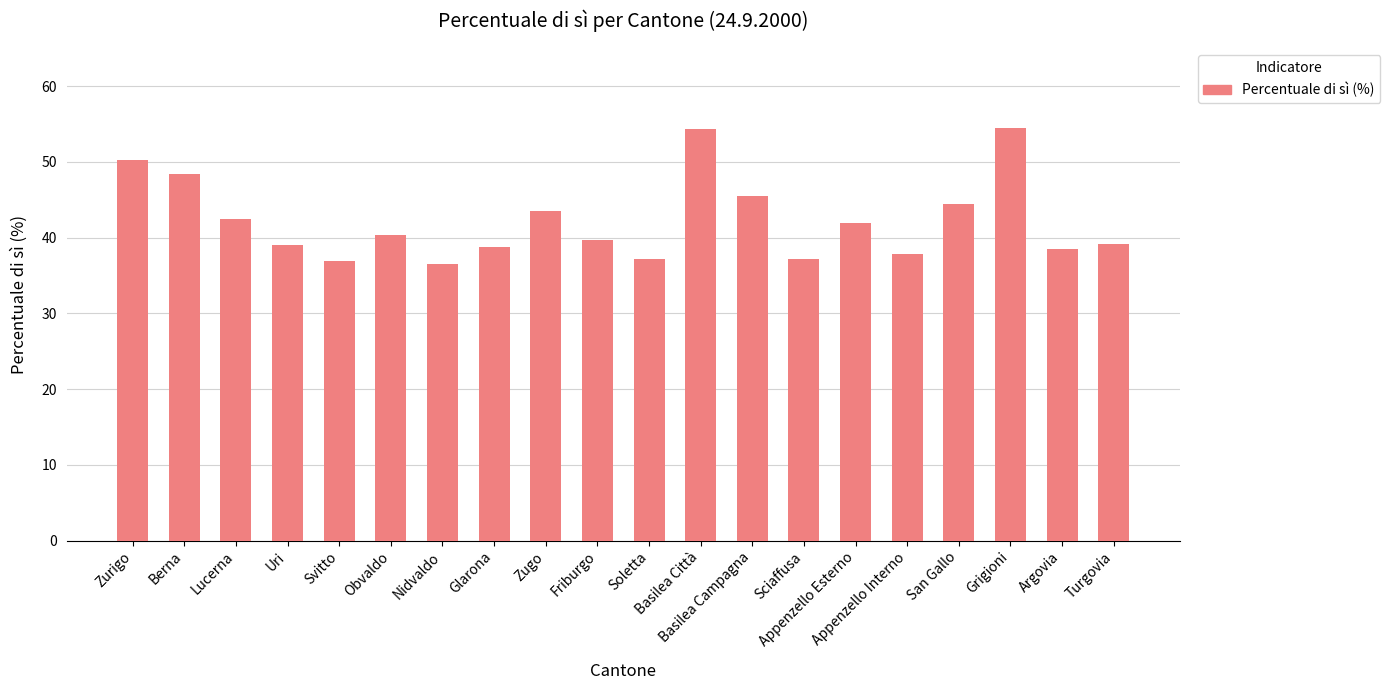

What is the difference between the second highest and second lowest values?

17.4